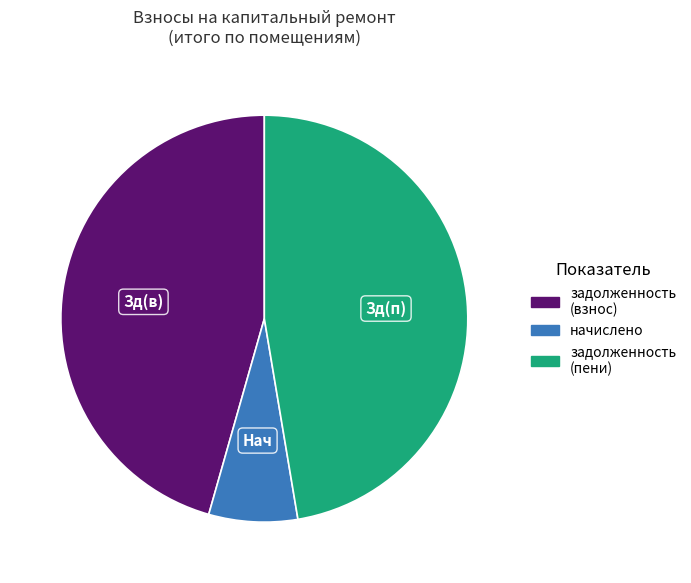

Does any single category account for the majority?

No